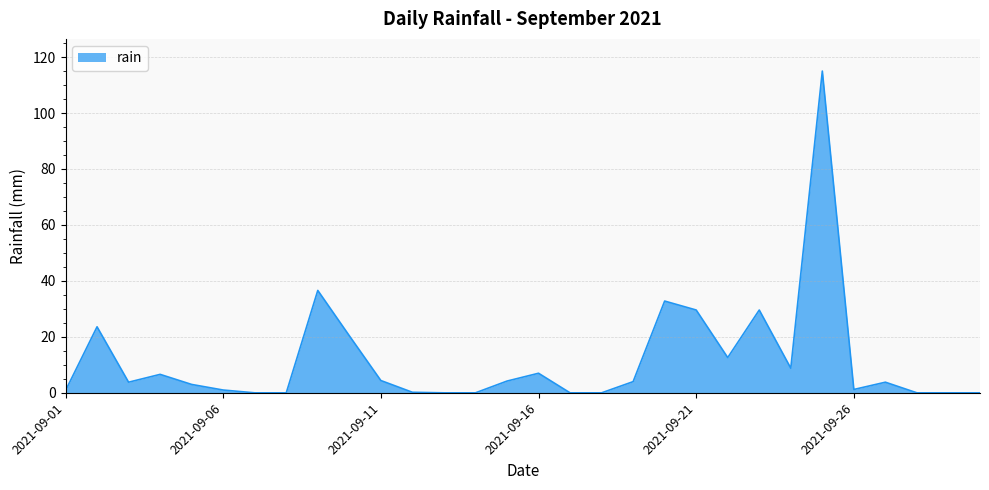

Does the chart have visible grid lines?

Yes